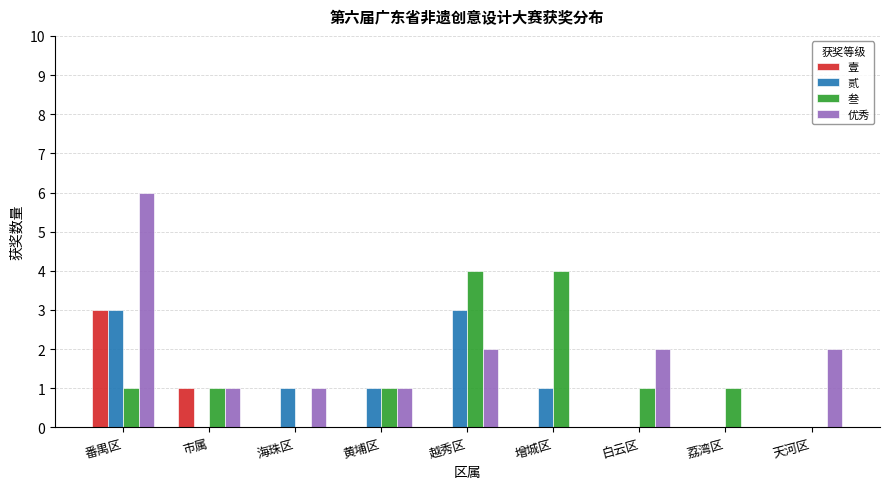

What is the total value across all series at 白云区?

3